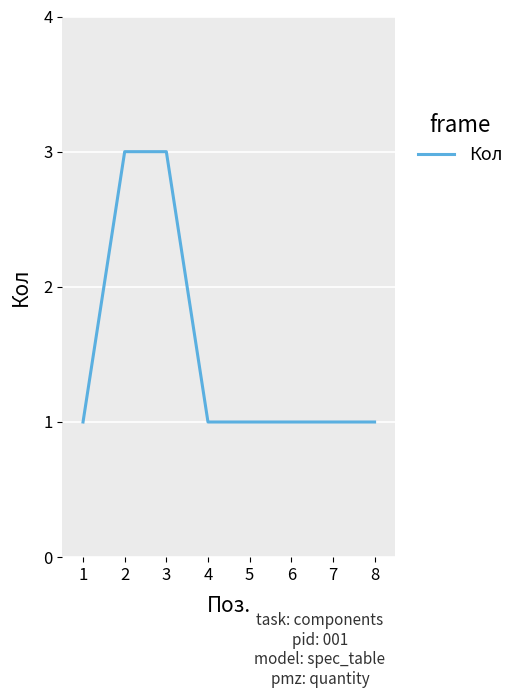

Is it true that the value at 2 is 4?

False